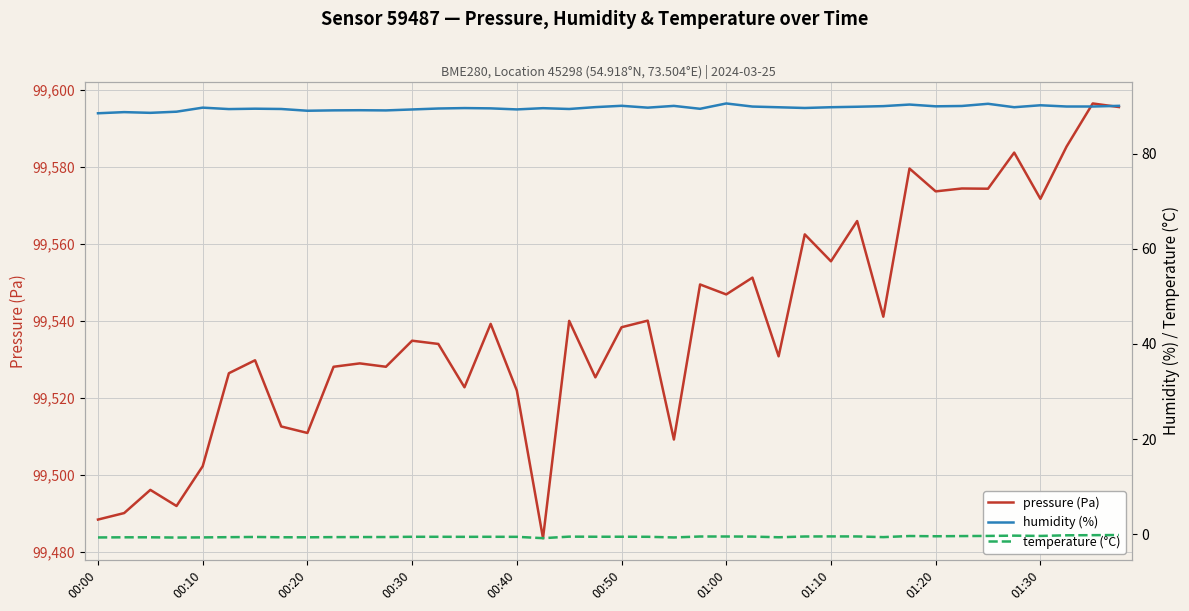

Reading left to right, list all the values displayed in this chart.

pressure (Pa): 99488.3	99490.0	99496.0	99491.8	99502.2	99526.4	99529.8	99512.5	99510.8	99528.1	99528.9	99528.1	99534.8	99534.0	99522.7	99539.2	99521.9	99483.5	99540.0	99525.3	99538.3	99540.1	99509.1	99549.5	99546.9	99551.2	99530.8	99562.5	99555.5	99566.0	99541.1	99579.6	99573.7	99574.4	99574.4	99583.8	99571.8	99585.3	99596.6	99595.6
humidity (%): 88.5	88.7	88.6	88.8	89.7	89.4	89.4	89.4	89.0	89.1	89.1	89.1	89.3	89.5	89.6	89.5	89.3	89.5	89.4	89.8	90.0	89.7	90.0	89.4	90.5	89.9	89.7	89.6	89.8	89.8	90.0	90.3	89.9	90.0	90.5	89.8	90.2	89.9	89.9	90.0
temperature (°C): -0.7	-0.6	-0.6	-0.7	-0.6	-0.6	-0.6	-0.6	-0.6	-0.6	-0.6	-0.6	-0.5	-0.5	-0.5	-0.5	-0.5	-0.8	-0.5	-0.5	-0.5	-0.5	-0.7	-0.5	-0.5	-0.5	-0.6	-0.5	-0.4	-0.4	-0.6	-0.3	-0.4	-0.4	-0.3	-0.3	-0.3	-0.2	-0.2	-0.1